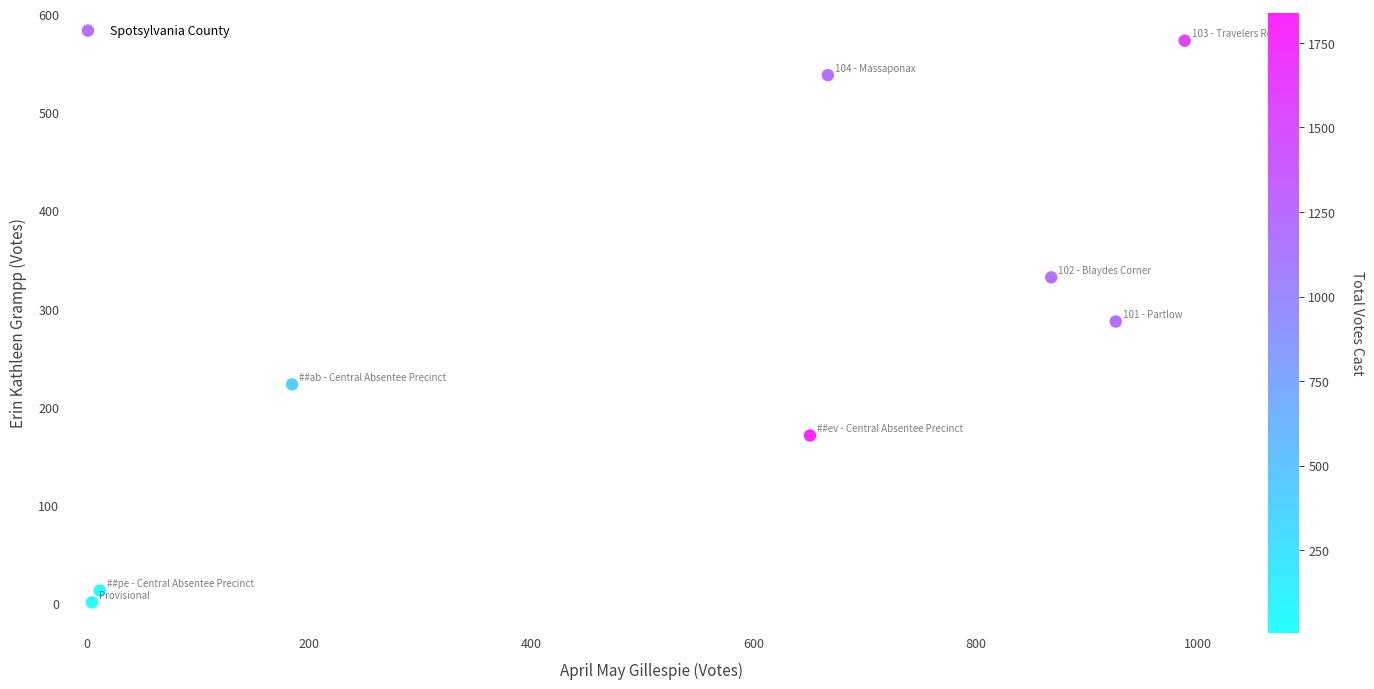

What is the average Y value?

267